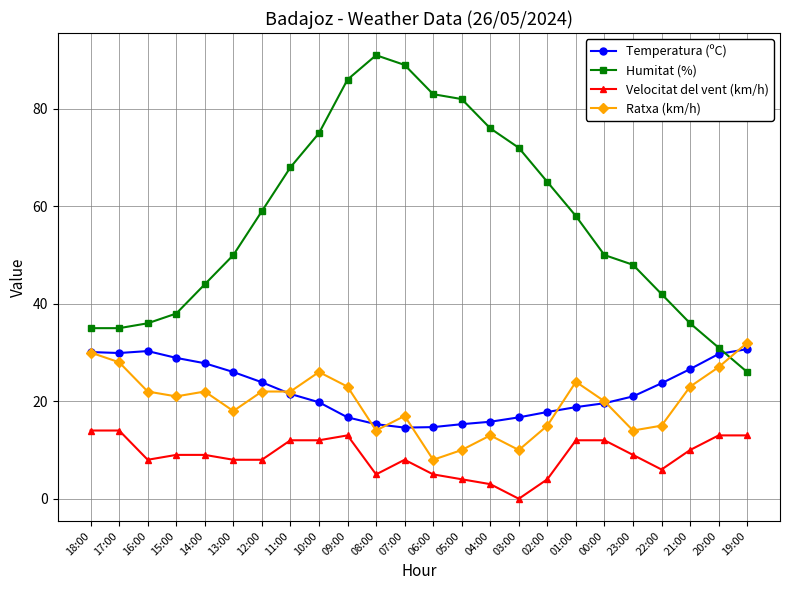

At which label is Ratxa (km/h) closest to 20?

00:00